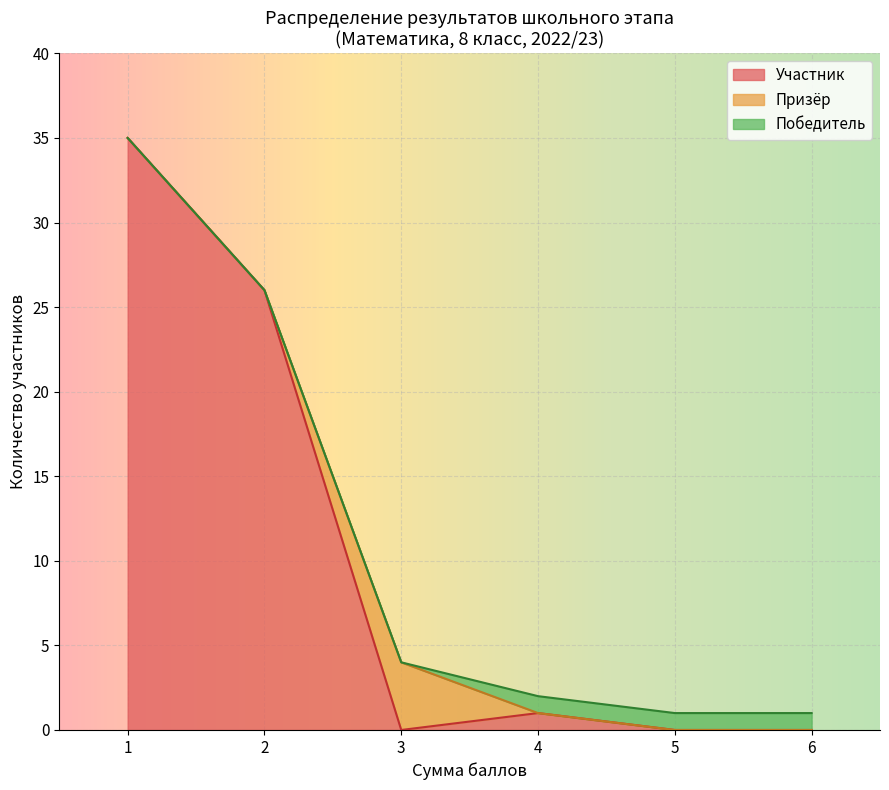

Which category has the highest value in the Призёр series?

3